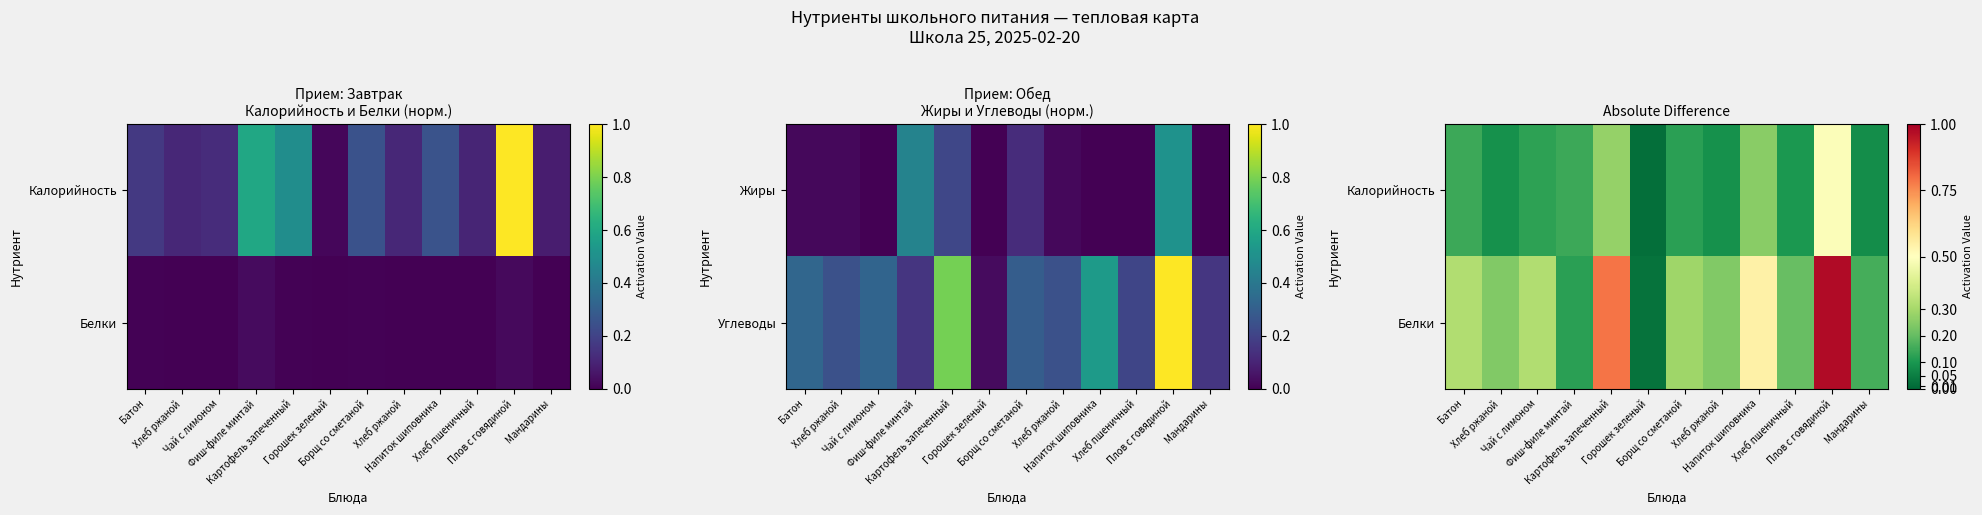

The Калорийность series shows 0.3 at Картофель запеченный. True or false?

True